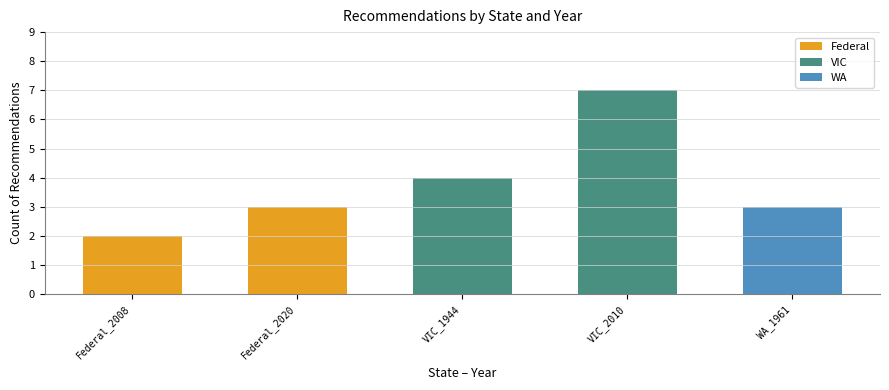

What is the value of the 5th bar from the left?

3